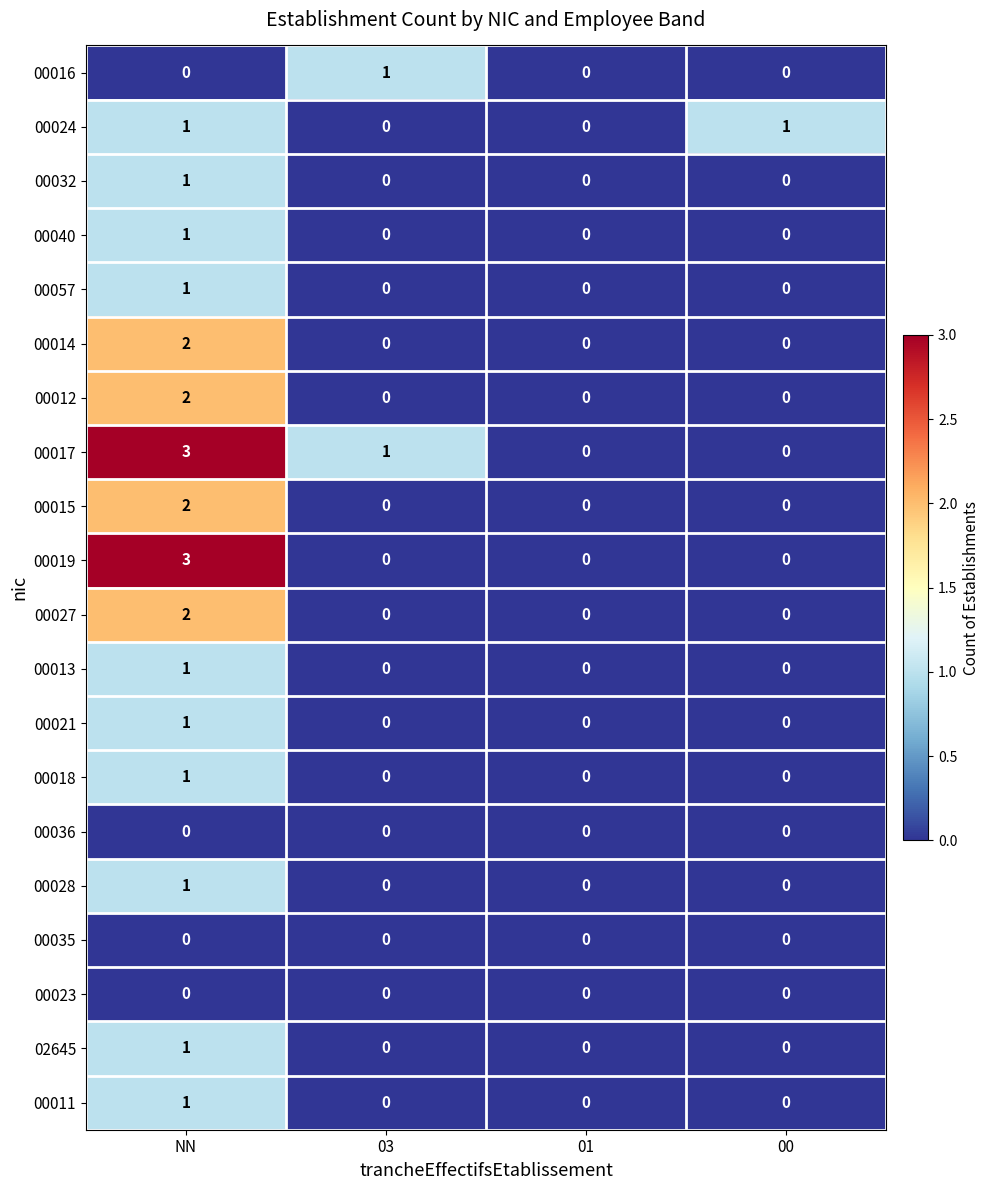

Which label corresponds to the largest value in the chart?

NN